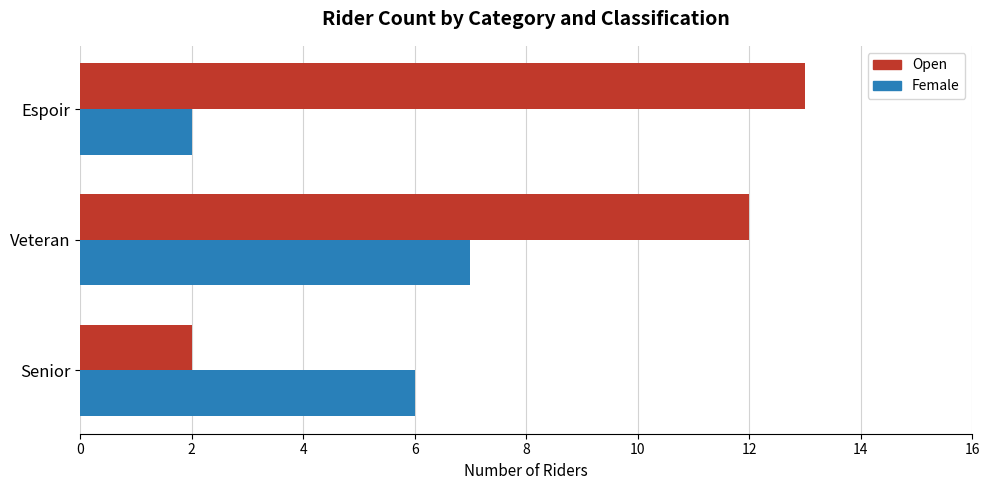

What value does the Female series have at Senior?

6